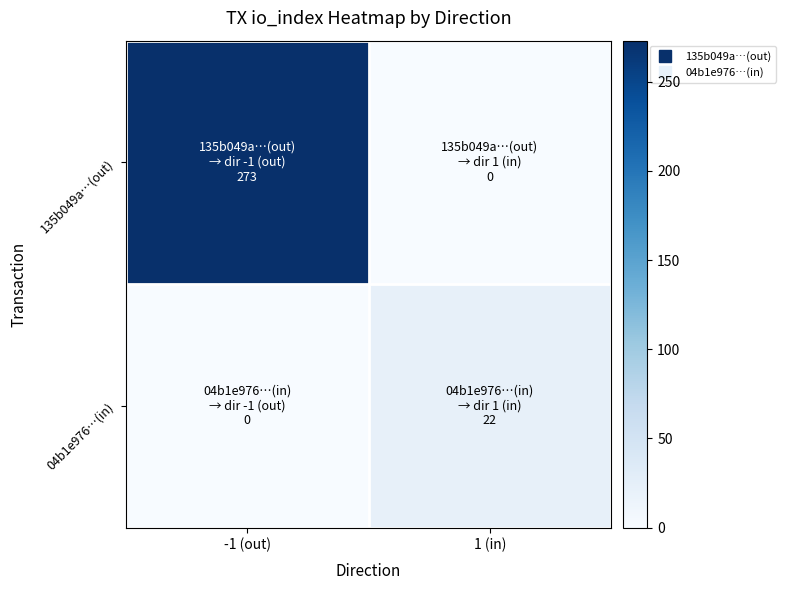

At how many categories does at least one series exceed 218?

1